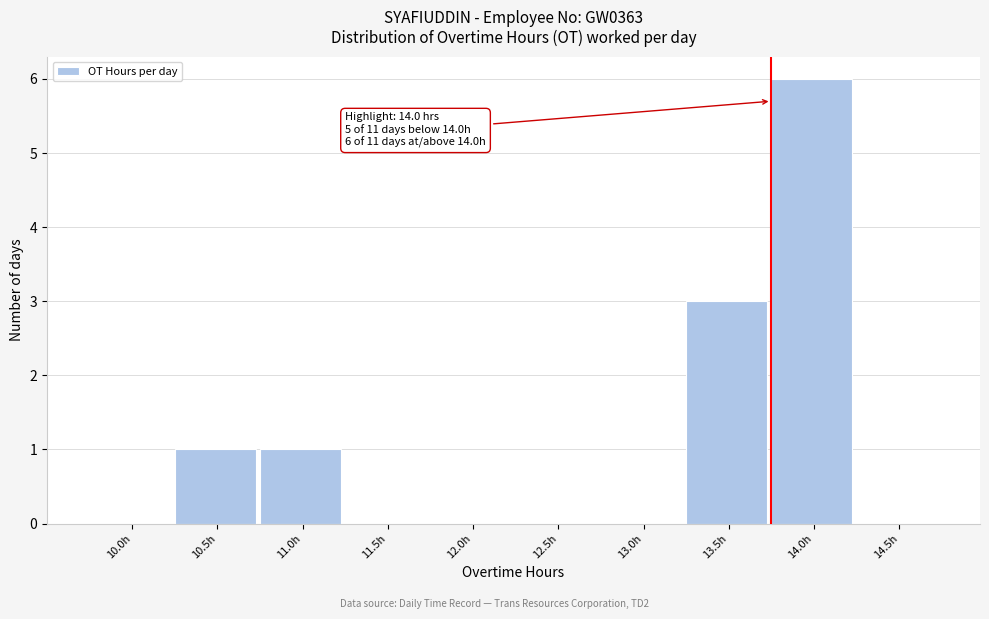

Reading left to right, list all the values displayed in this chart.

10.0h=0	10.5h=1	11.0h=1	11.5h=0	12.0h=0	12.5h=0	13.0h=0	13.5h=3	14.0h=6	14.5h=0